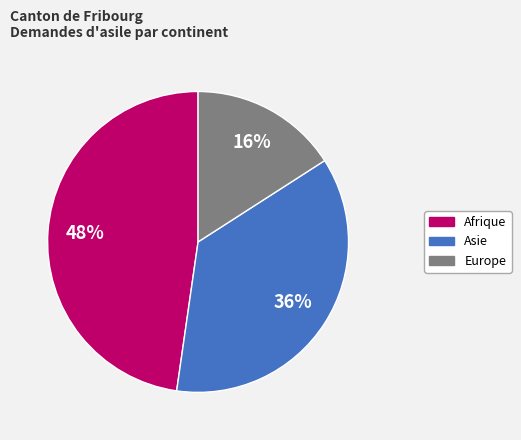

How many slices are in this pie chart?

3